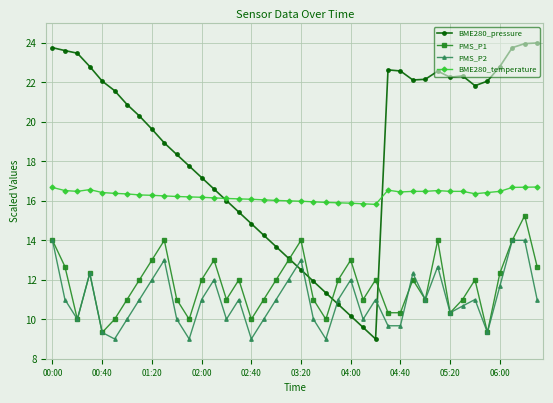

What is the difference between the maximum and minimum values in the PMS_P2 series?

5.0